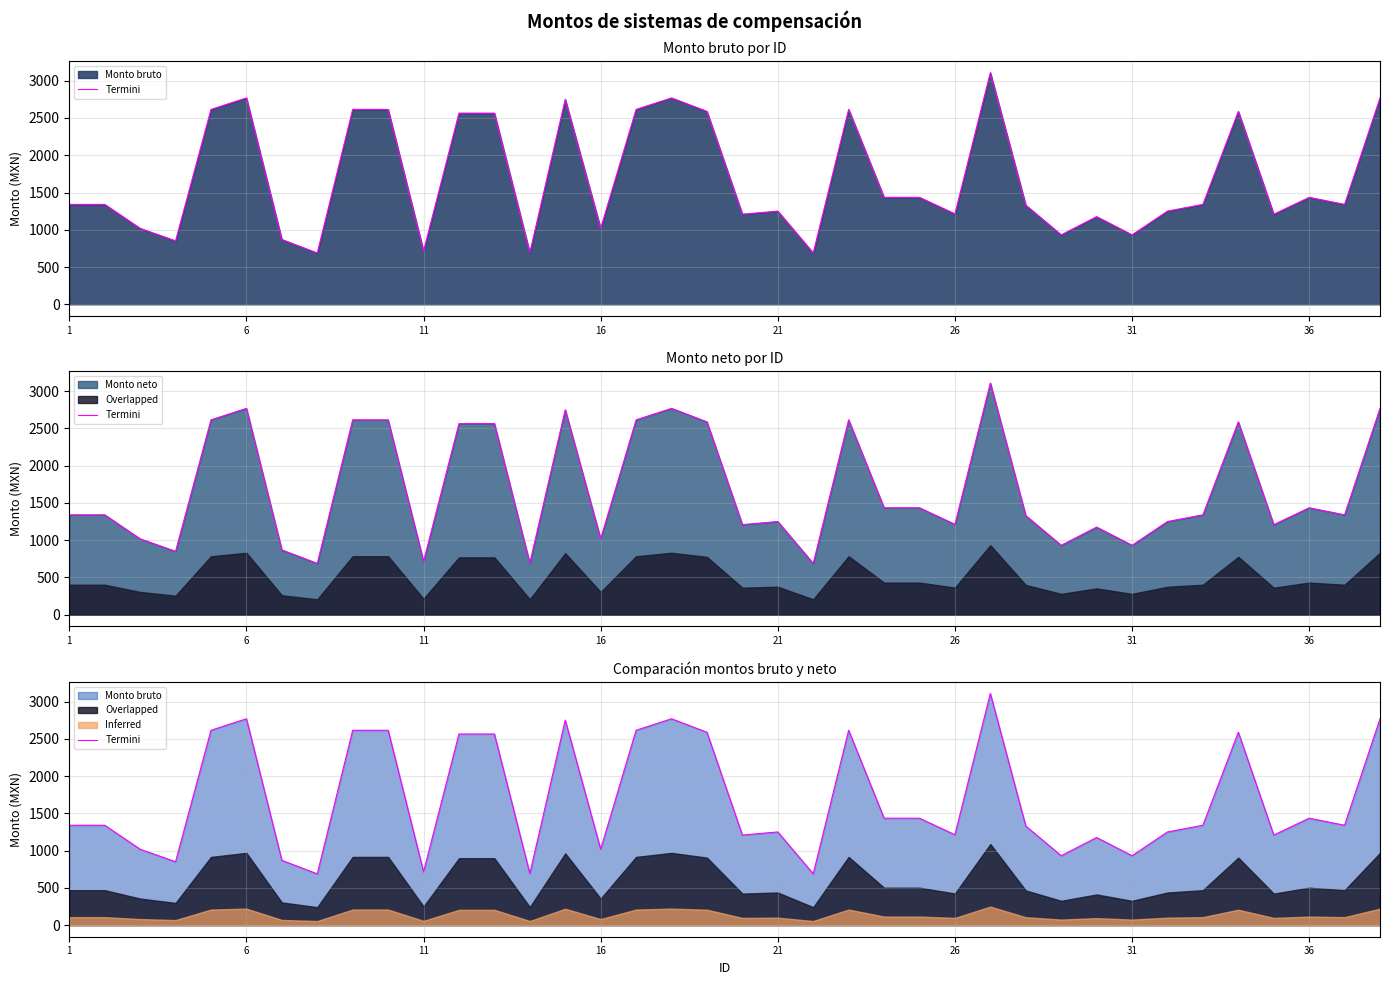

Does the chart display data point markers on the line(s)?

No